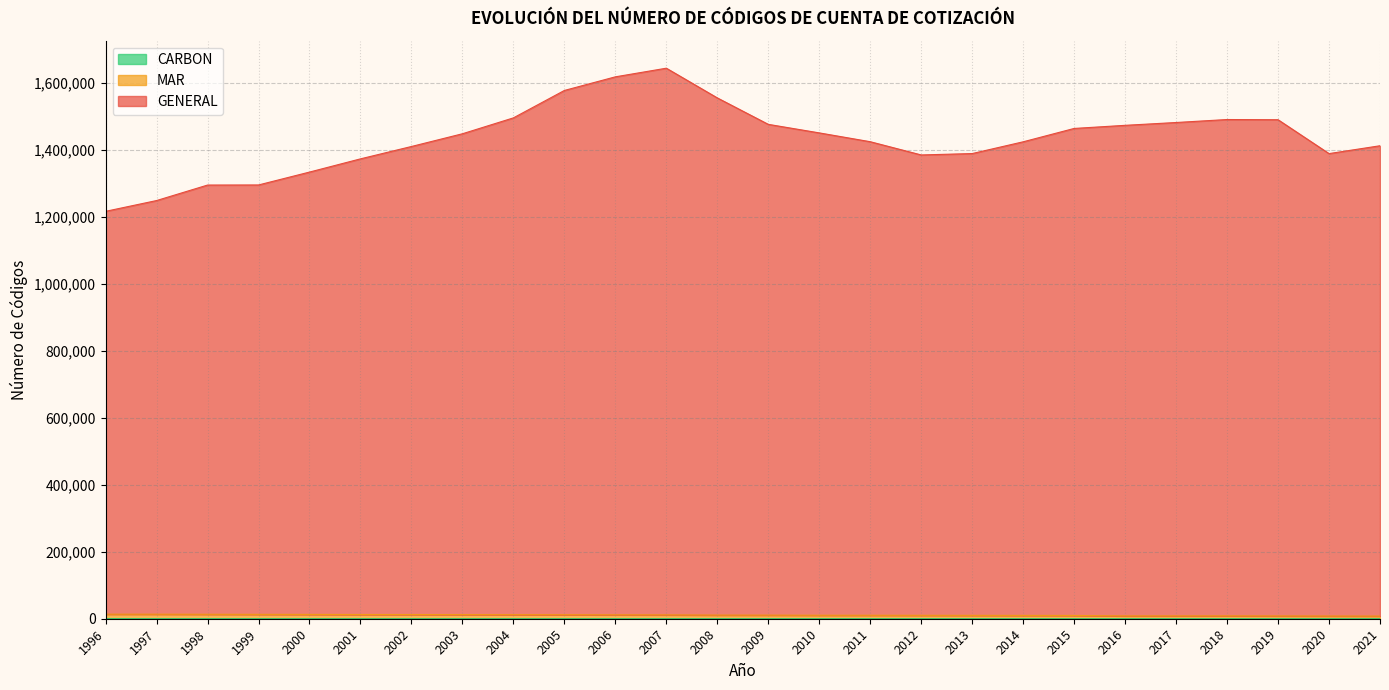

What is the minimum value shown in the chart?

23